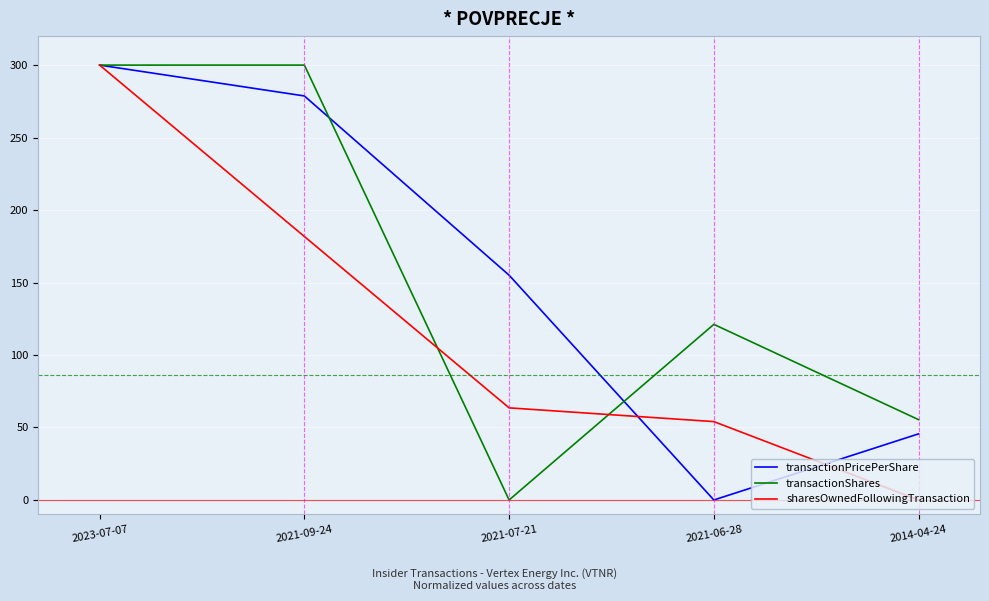

What is the maximum value shown in the chart?

300.0